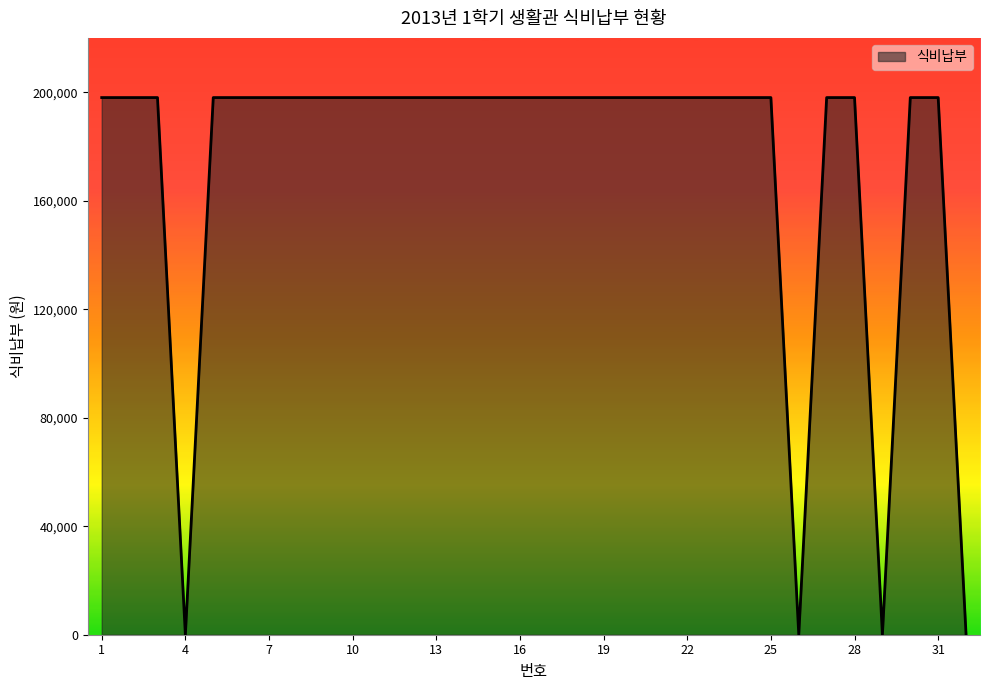

What is the difference between the maximum and minimum values?

198000